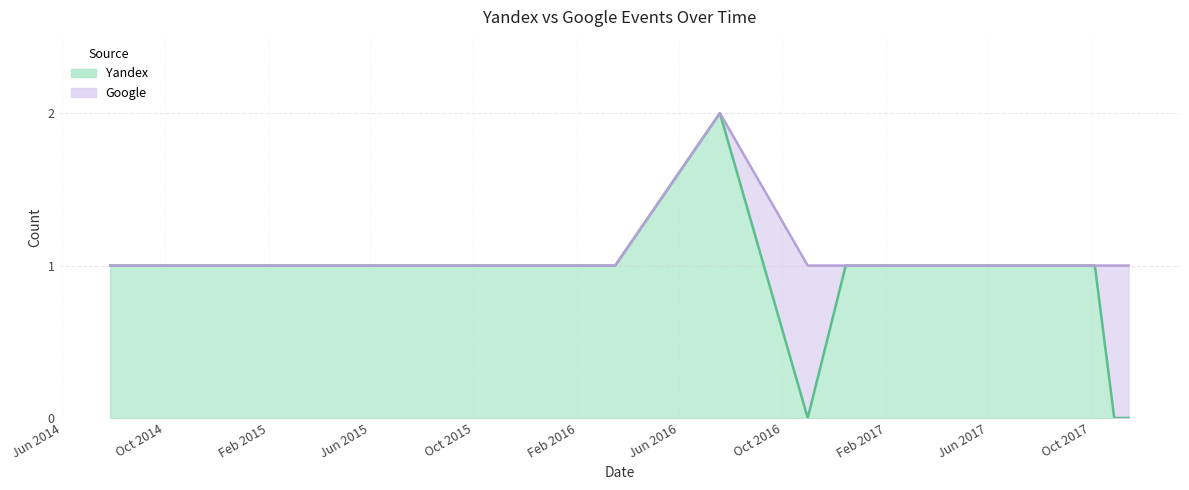

The value at 2017-03-07 is 1. True or false?

True